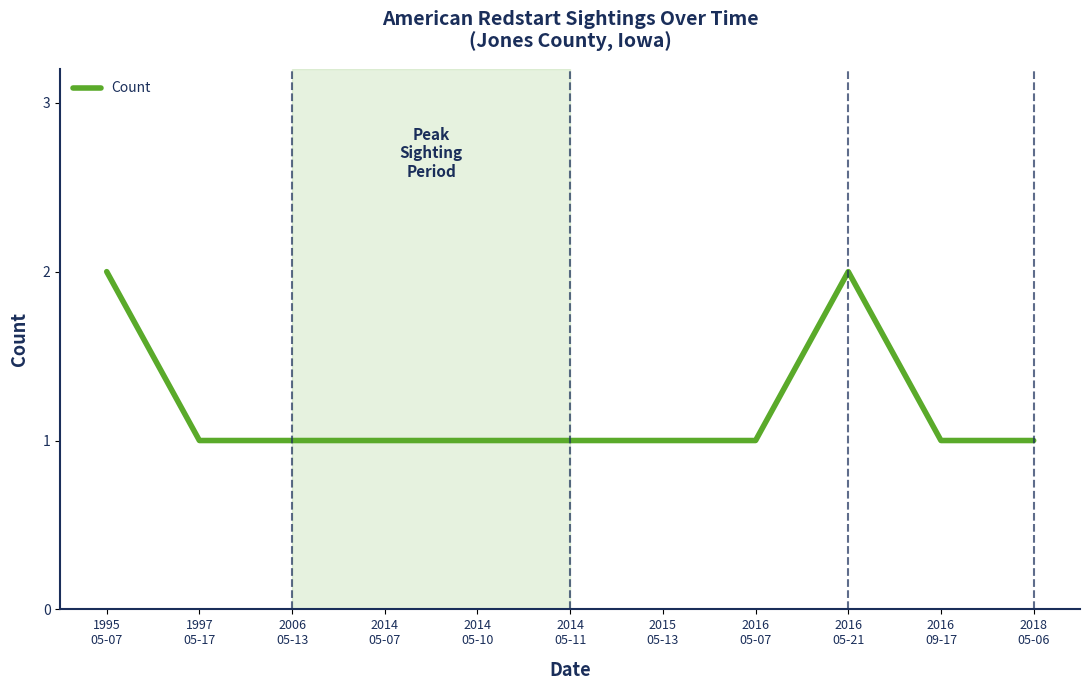

How many points are higher than both their immediate neighbors (excluding endpoints)?

1